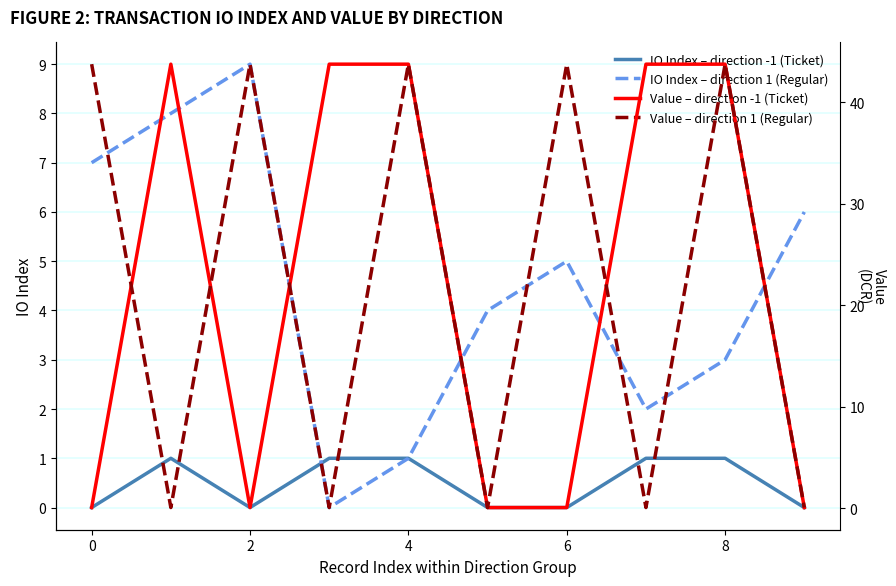

Reading left to right, list all the values displayed in this chart.

IO Index – direction -1 (Ticket): 0.0	1.0	0.0	1.0	1.0	0.0	0.0	1.0	1.0	0.0
IO Index – direction 1 (Regular): 7.0	8.0	9.0	0.0	1.0	4.0	5.0	2.0	3.0	6.0
Value – direction -1 (Ticket): 0.1	43.8	0.1	43.8	43.8	0.1	0.1	43.8	43.8	0.1
Value – direction 1 (Regular): 43.8	0.1	43.8	0.1	43.8	0.1	43.8	0.1	43.8	0.1